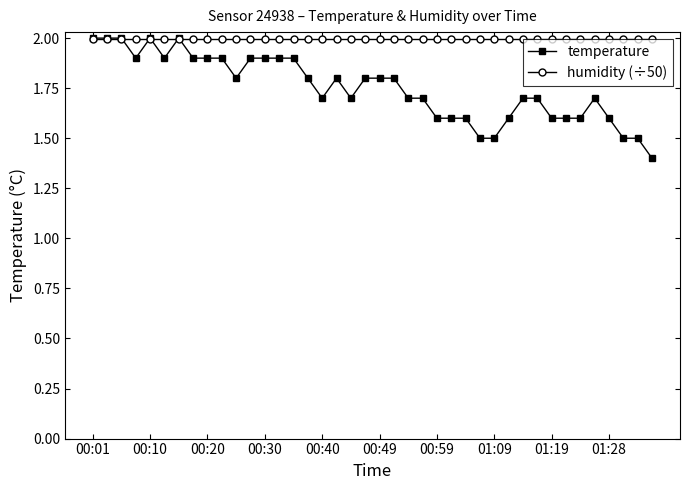

True or false: temperature has more than 2 points higher than both neighbors.

True